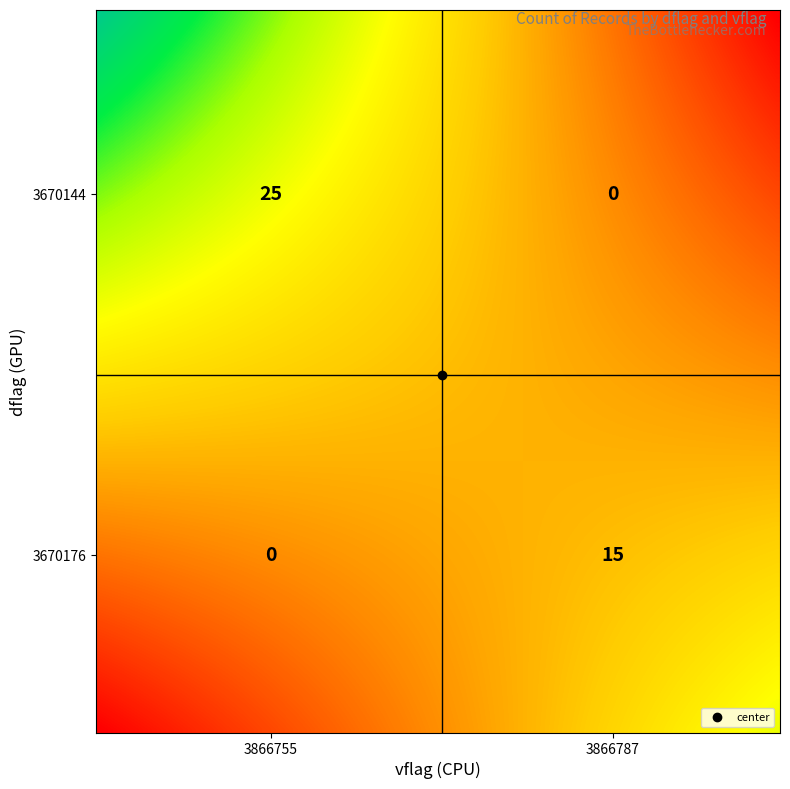

At 3866755, list the series in order from largest to smallest.

3670144, 3670176